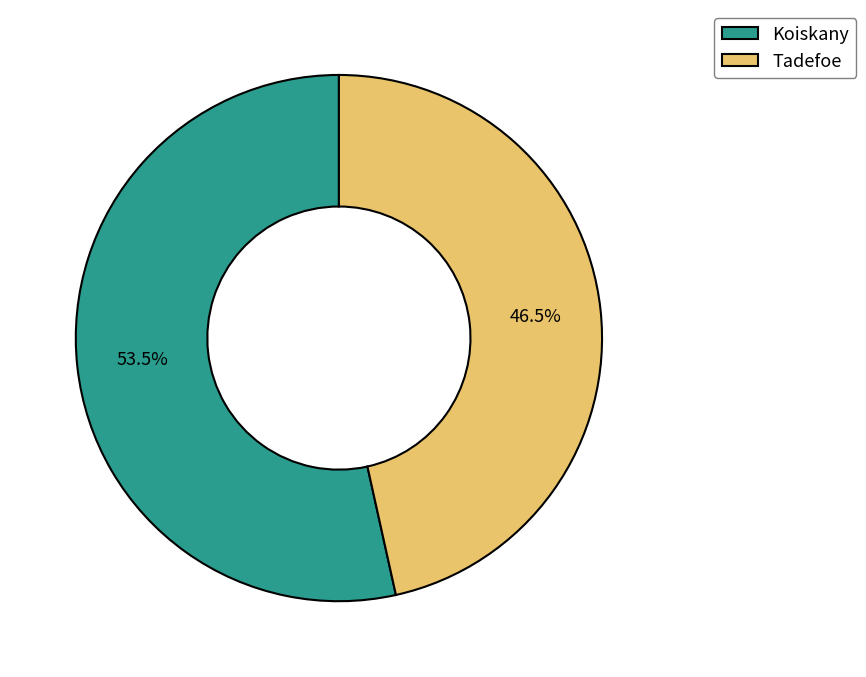

To the nearest percent, what is the difference between the Koiskany and Tadefoe slice percentages?

7%